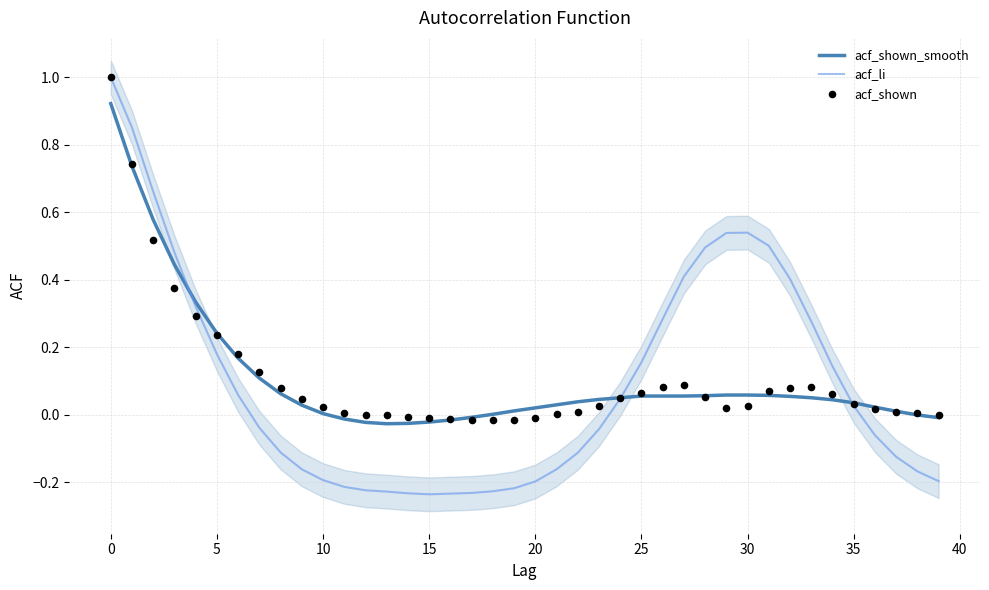

What are all the series names shown in the legend?

acf_shown_smooth, acf_li, acf_shown